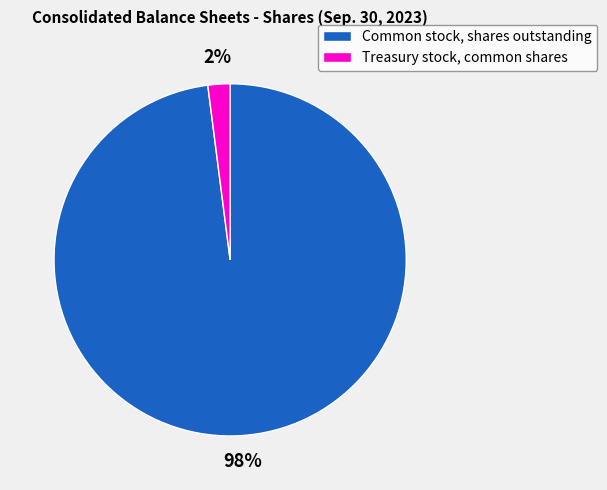

True or false: Treasury stock, common shares accounts for 13% of the total.

False